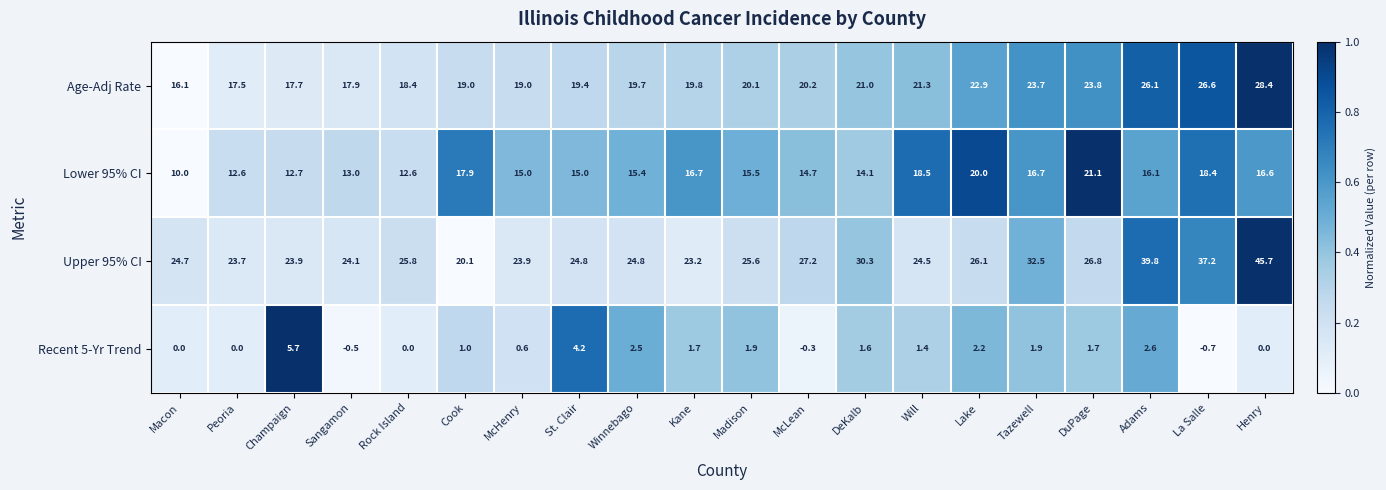

Which series has the largest range (max minus min)?

Upper 95% CI